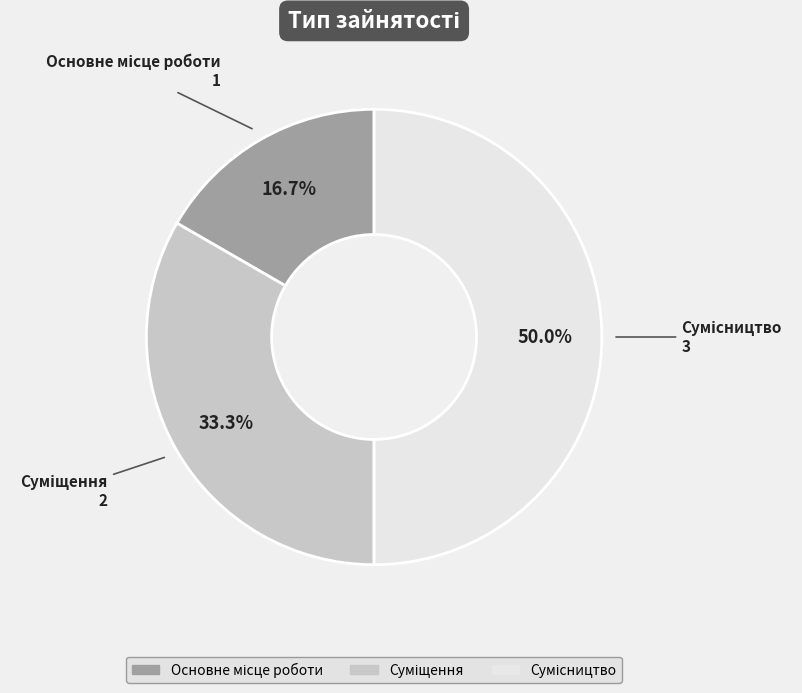

Is Основне місце роботи the majority of the pie?

No